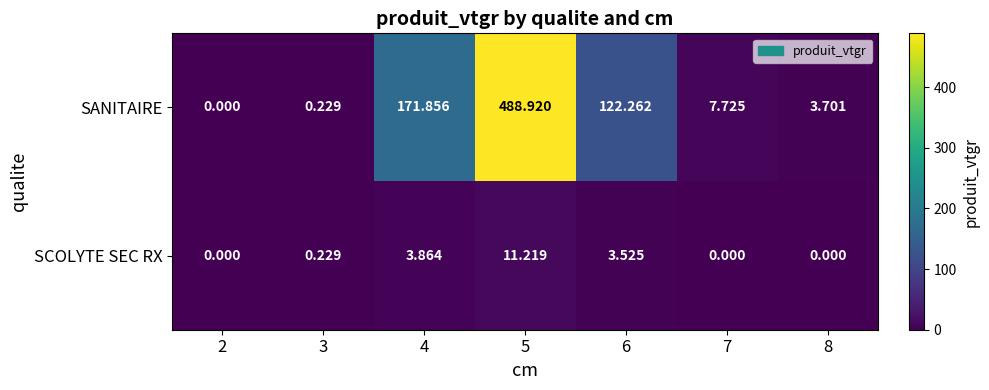

Which series has the widest spread of values?

SANITAIRE